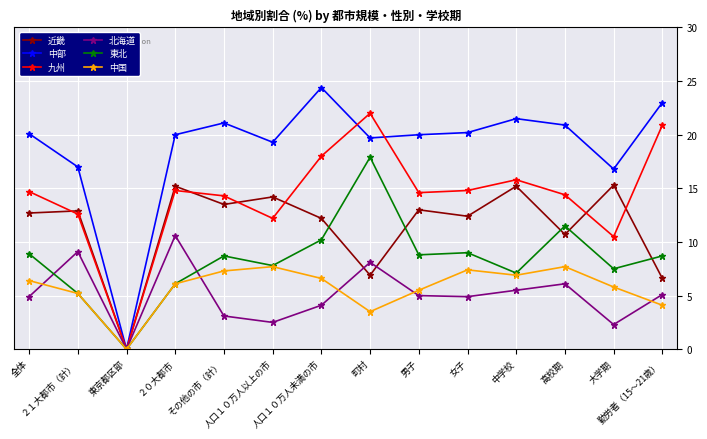

Which series has the largest range (max minus min)?

中部